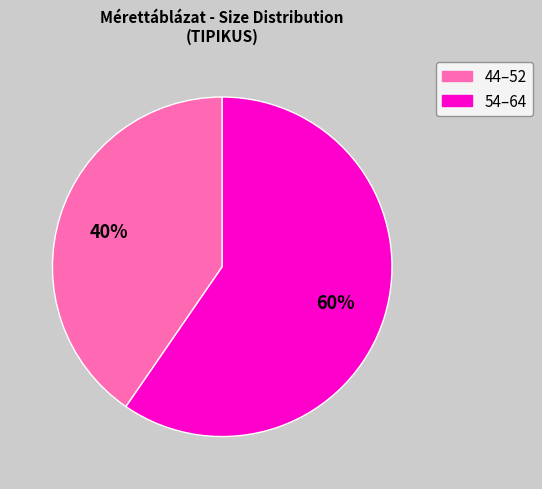

What percentage is the 54–64 slice, to the nearest percent?

60%